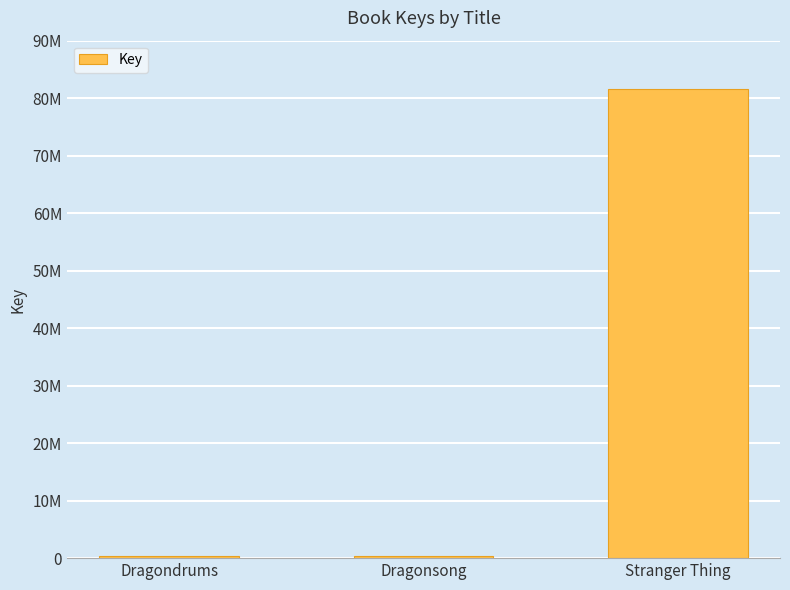

Are the bars horizontal?

No